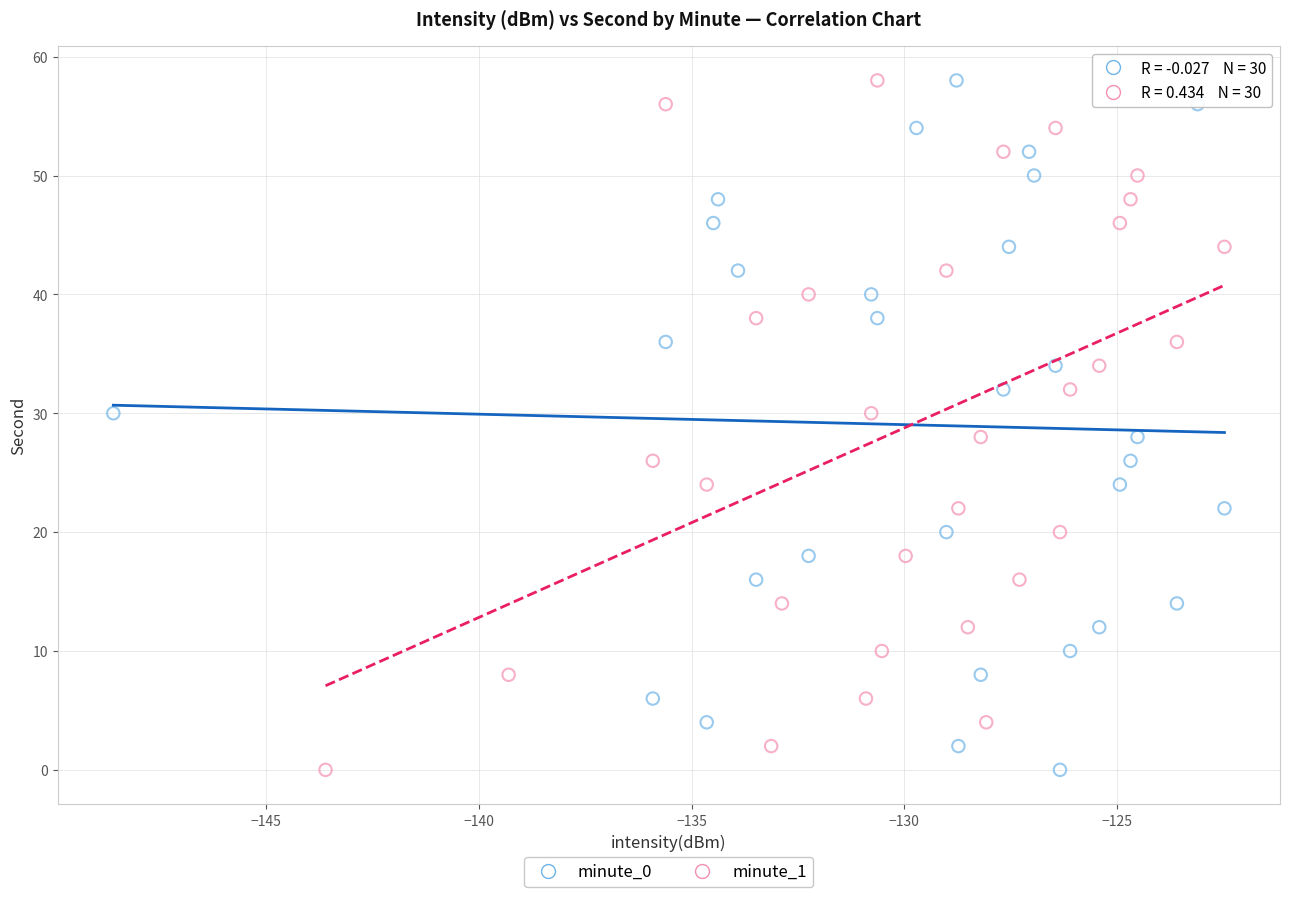

What are all the series names shown in the legend?

minute_0, minute_1